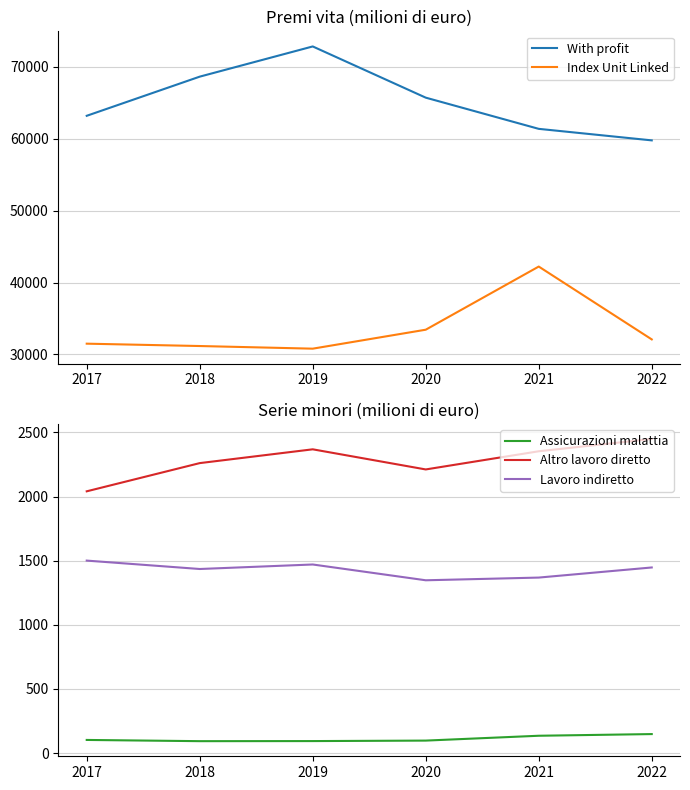

At which category does With profit reach its first local peak?

2019